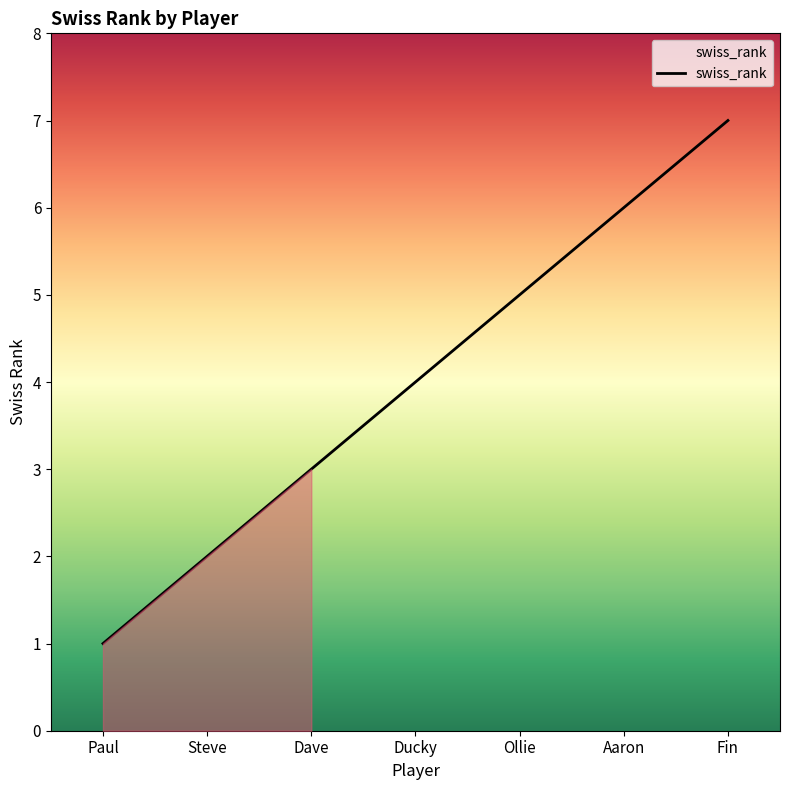

How many categories are shown in the chart?

7